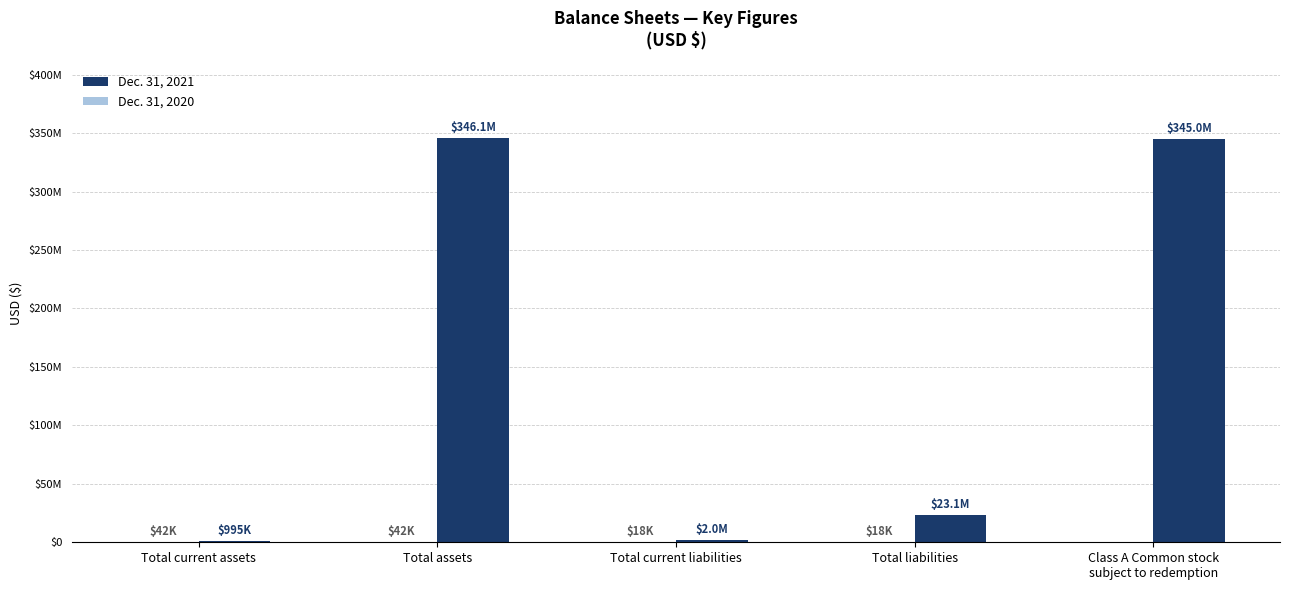

What is the sum of the Dec. 31, 2021 values at Total assets and Class A Common stock
subject to redemption?

691097259